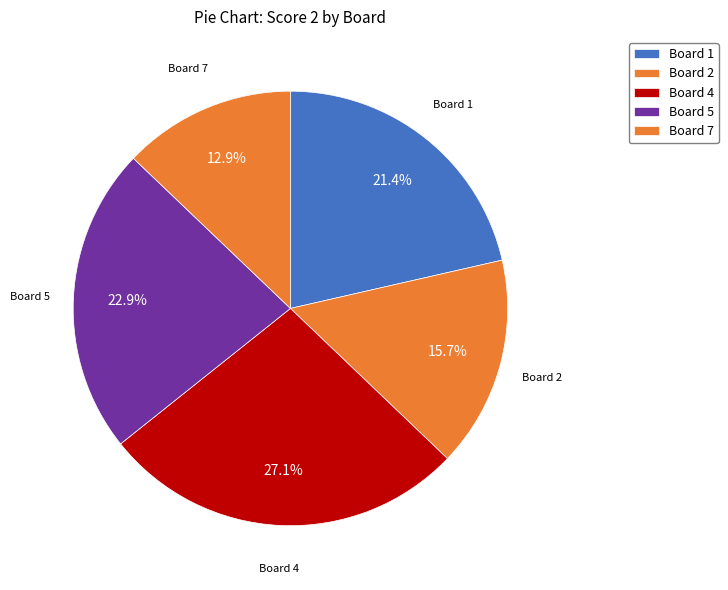

How many slices are in this pie chart?

5